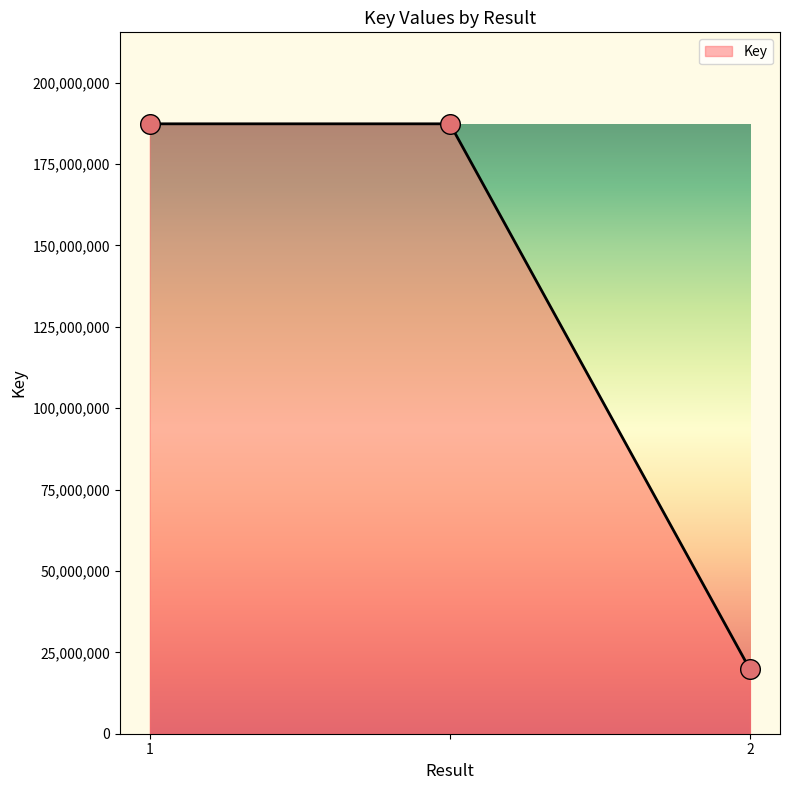

What is the difference between the maximum and minimum values?

167589221